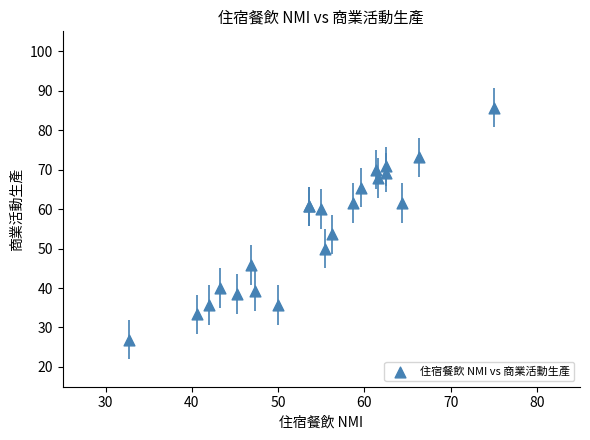

What Y value in the scatter plot is closest to 56?

53.6